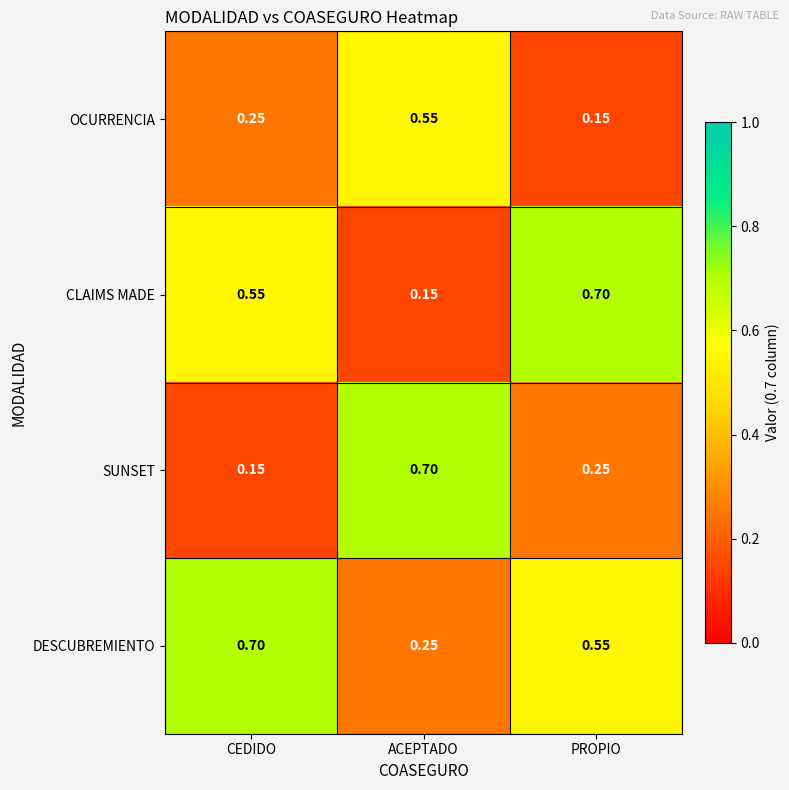

List the labels in order of SUNSET value, smallest first.

CEDIDO, PROPIO, ACEPTADO